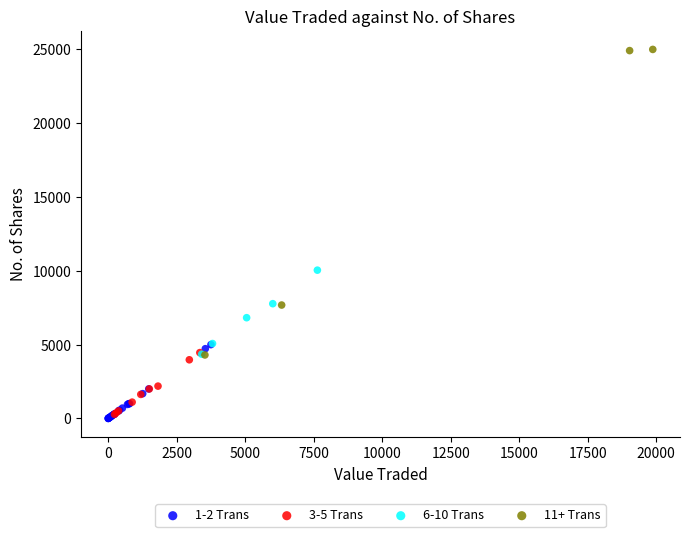

Which series has the largest Y range (max minus min)?

11+ Trans